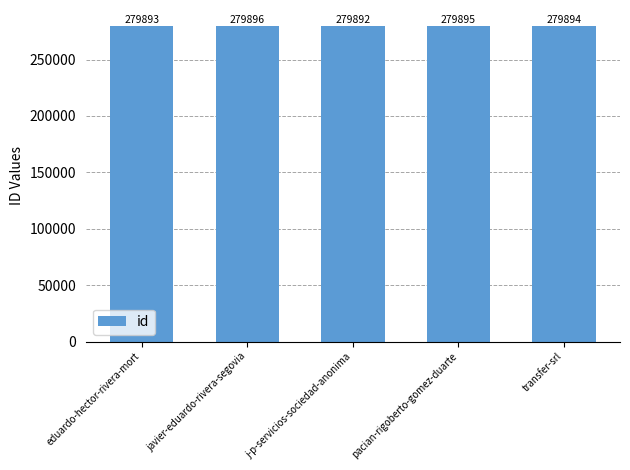

What is the change in value from j-p-servicios-sociedad-anonima to pacian-rigoberto-gomez-duarte?

+3